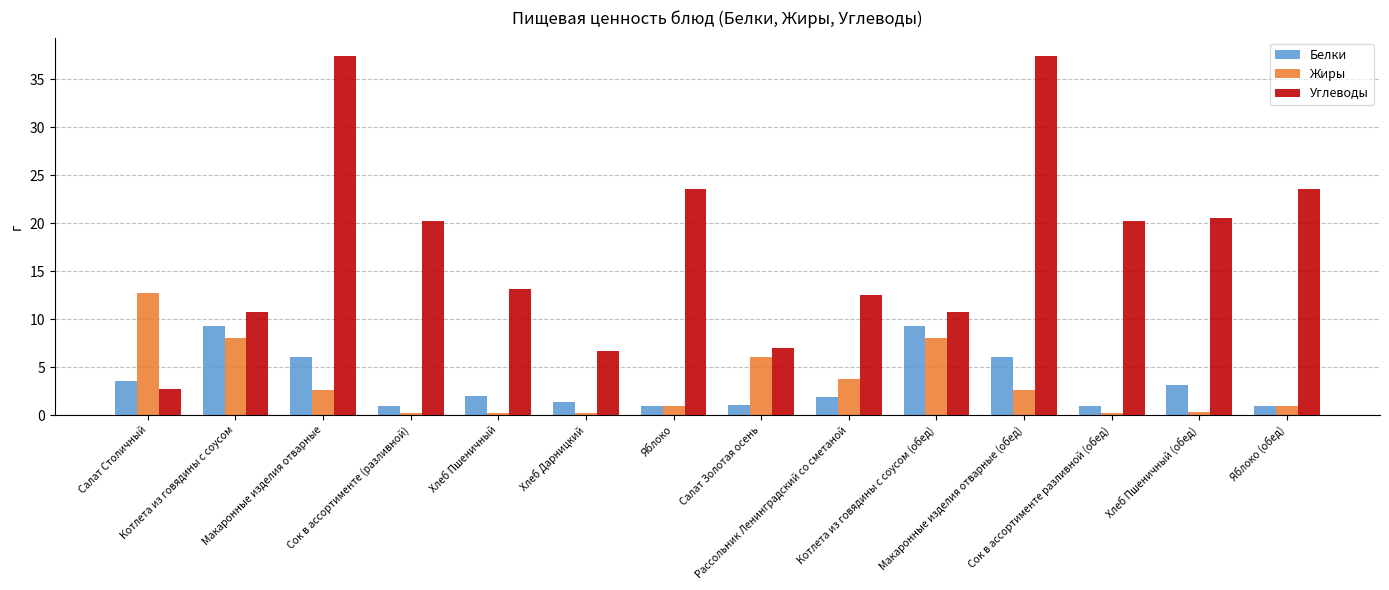

Which series has the widest spread of values?

Углеводы